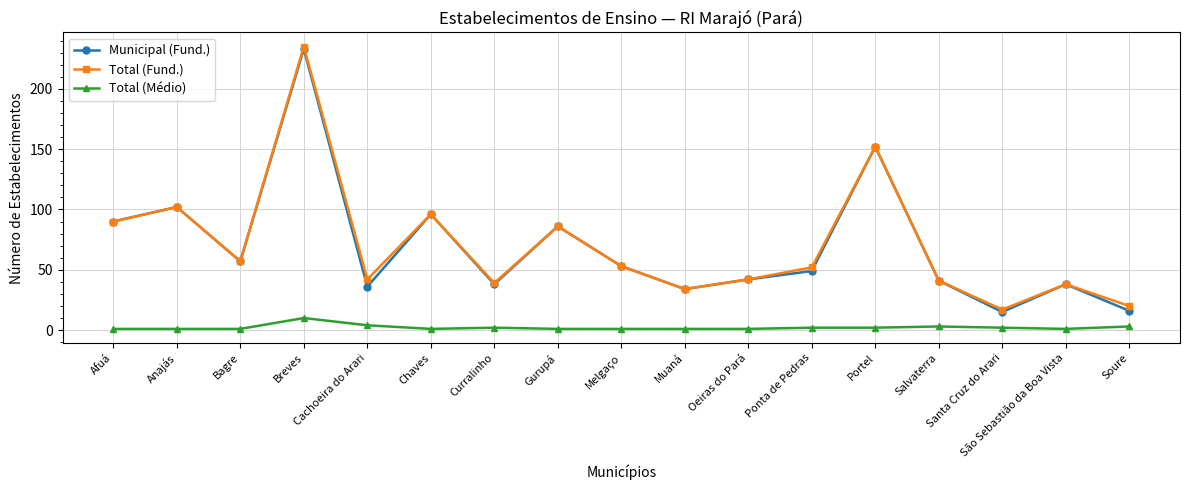

In Total (Fund.), how many points are higher than both neighbors (excluding endpoints)?

6